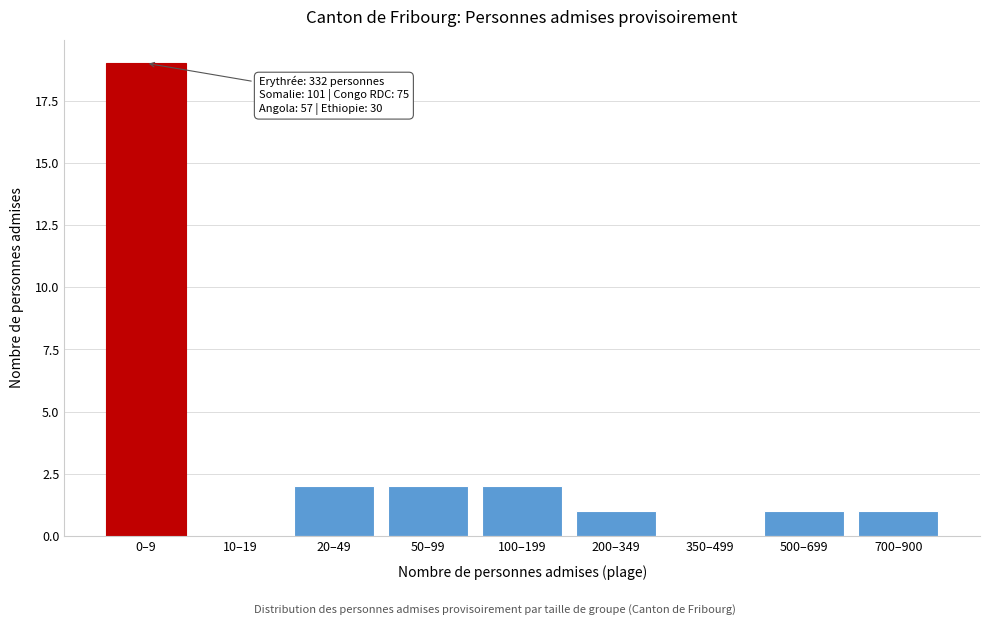

Reading left to right, list all the values displayed in this chart.

0–9=19	10–19=0	20–49=2	50–99=2	100–199=2	200–349=1	350–499=0	500–699=1	700–900=1